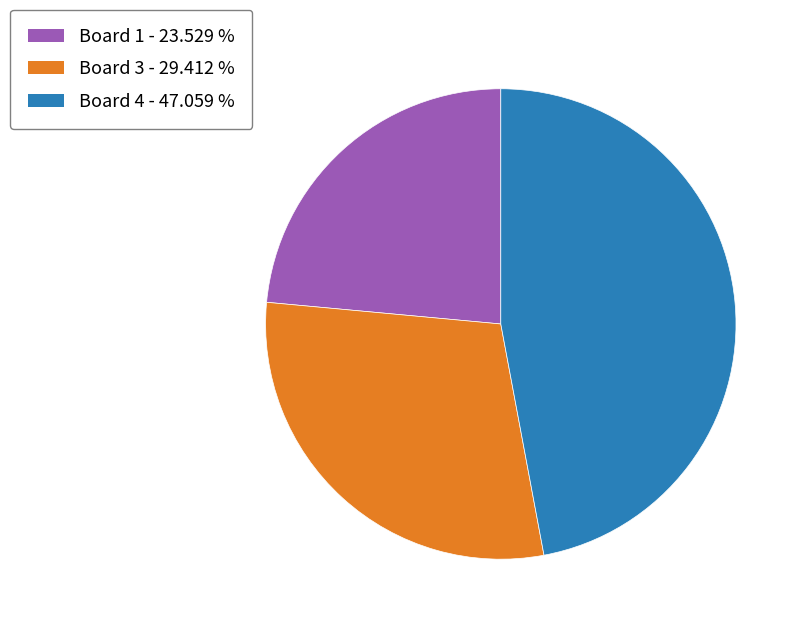

What is the largest slice in the pie chart?

Board 4 - 47.059 %